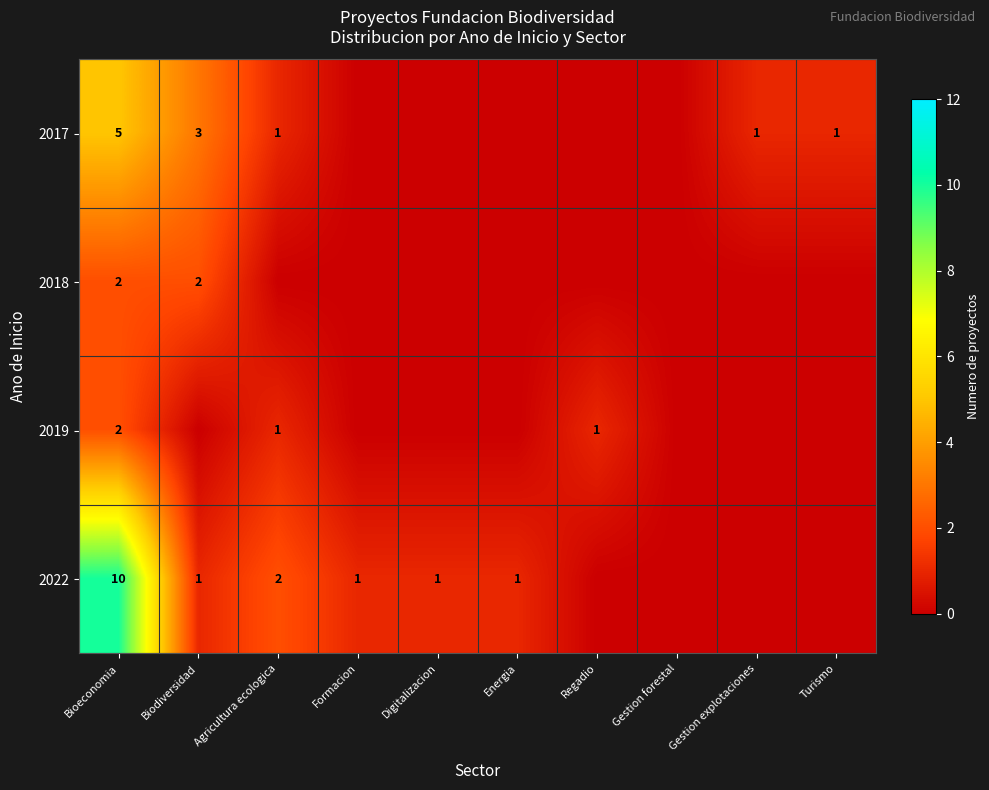

The 2019 series shows 2 at Bioeconomia. True or false?

True